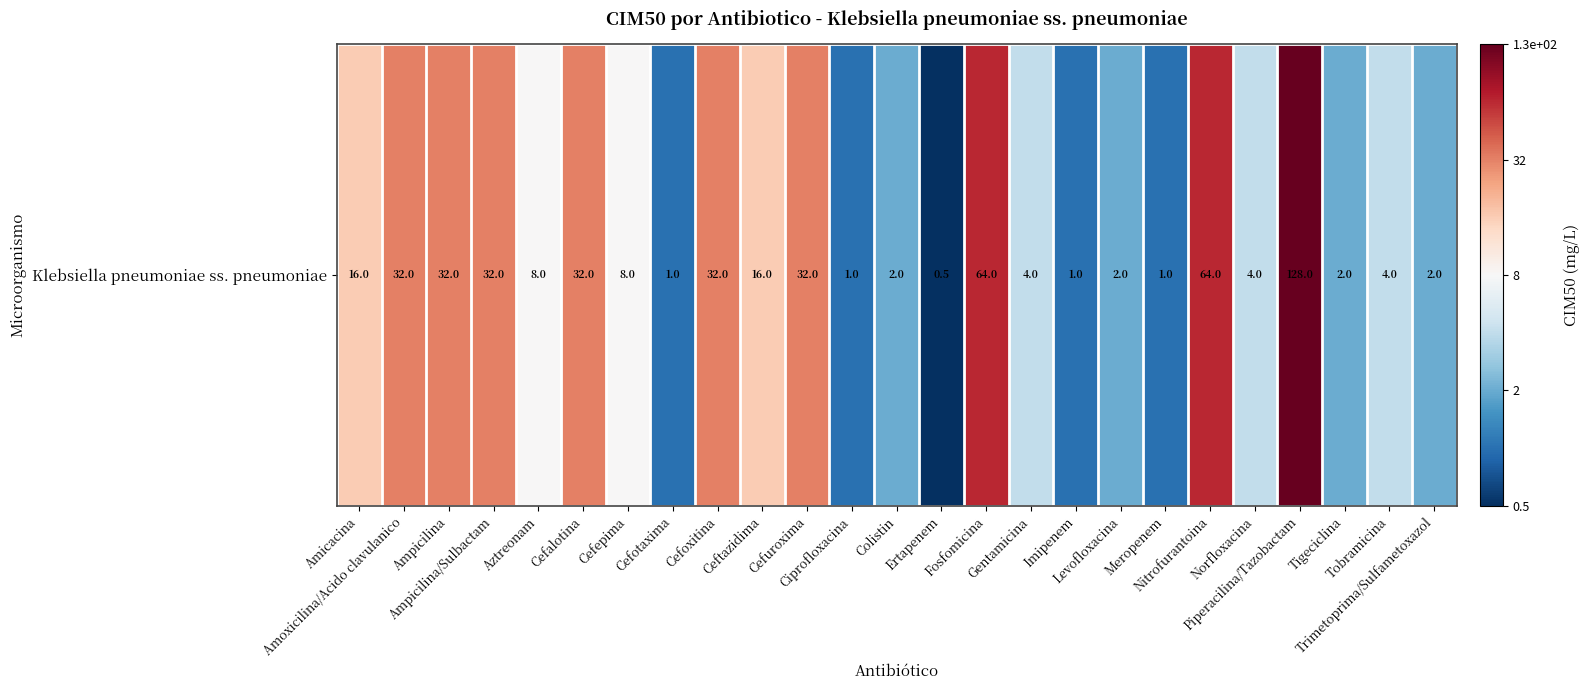

The chart shows a value of 4 at Ceftazidima. True or false?

True